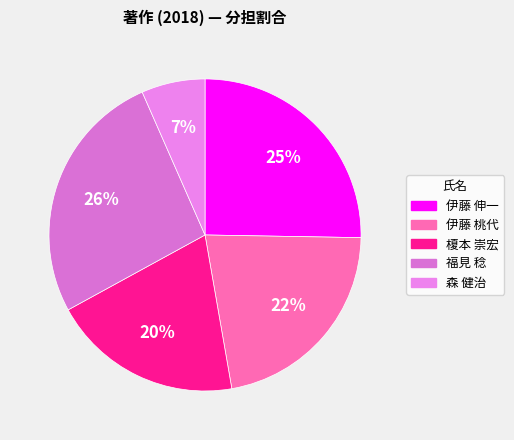

True or false: 福見 稔 accounts for 17% of the total.

False